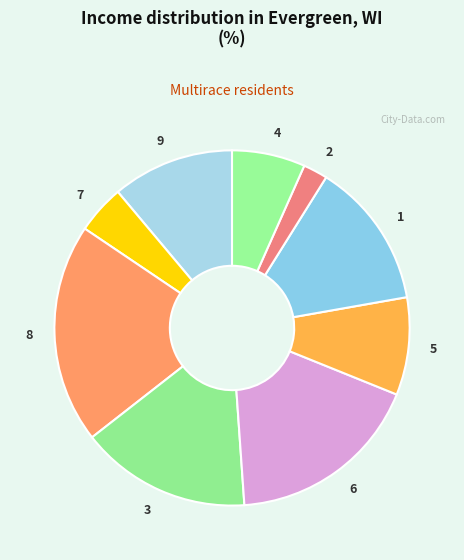

The 2 slice represents 2% of the pie. True or false?

True